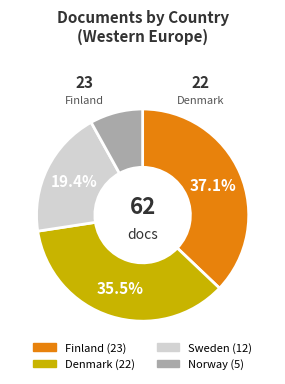

Count the number of slices in the pie.

4